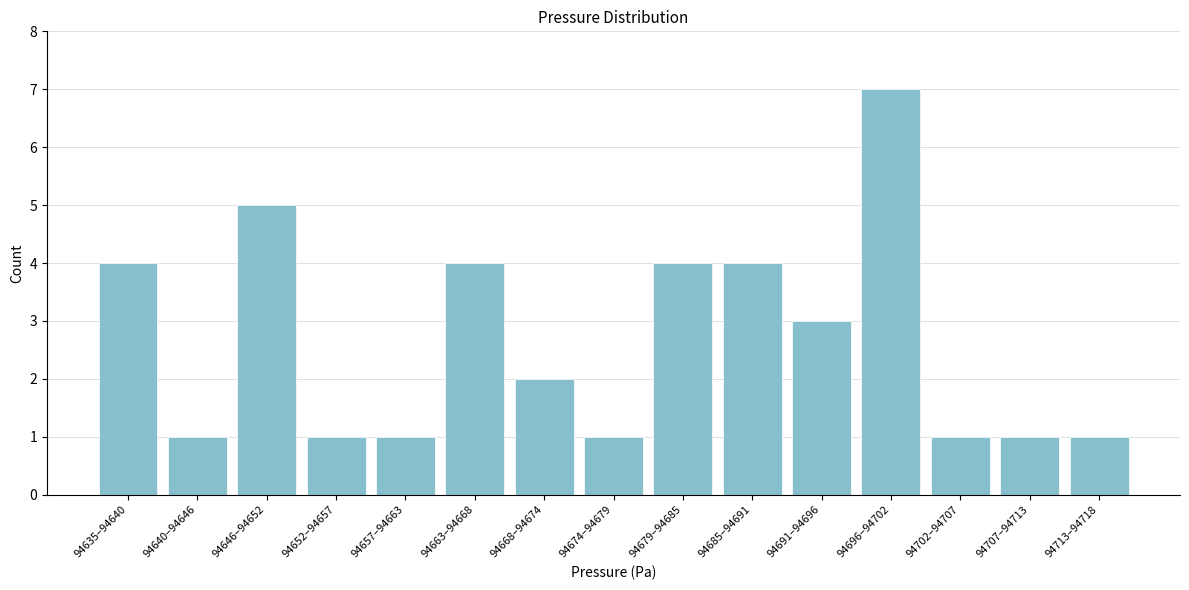

Reading left to right, transcribe all the data shown in this chart.

94635–94640=4	94640–94646=1	94646–94652=5	94652–94657=1	94657–94663=1	94663–94668=4	94668–94674=2	94674–94679=1	94679–94685=4	94685–94691=4	94691–94696=3	94696–94702=7	94702–94707=1	94707–94713=1	94713–94718=1